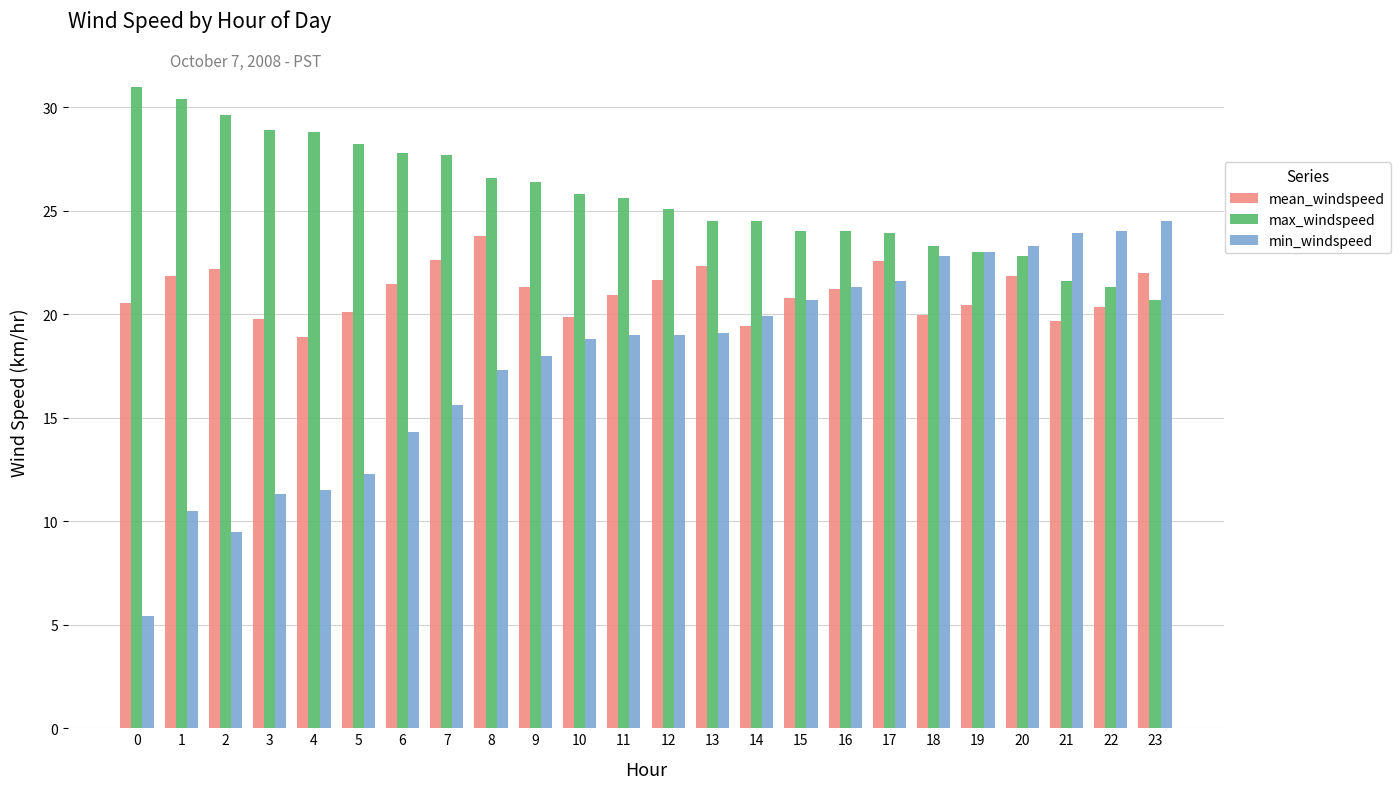

What value does the min_windspeed series have at 3?

11.3